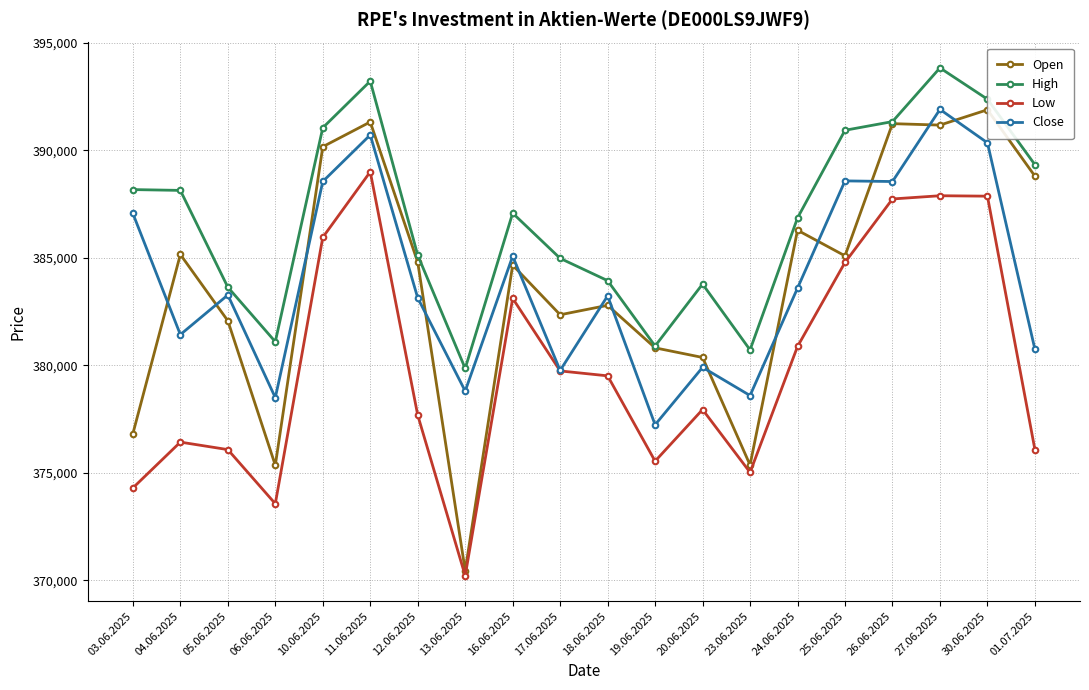

Reading left to right, what are all the values shown in this chart?

Open: 376824	385154	382073	375355	390163	391314	384793	370457	384659	382352	382790	380814	380367	375368	386282	385091	391236	391169	391881	388797
High: 388171	388133	383634	381098	391044	393212	385121	379857	387076	384974	383938	380899	383779	380718	386854	390928	391331	393828	392372	389330
Low: 374302	376432	376084	373568	385950	388997	377686	370220	383115	379741	379513	375546	377946	375025	380877	384784	387735	387885	387865	376086
Close: 387060	381429	383271	378499	388547	390711	383135	378804	385075	379763	383230	377238	379907	378597	383591	388575	388546	391899	390346	380749